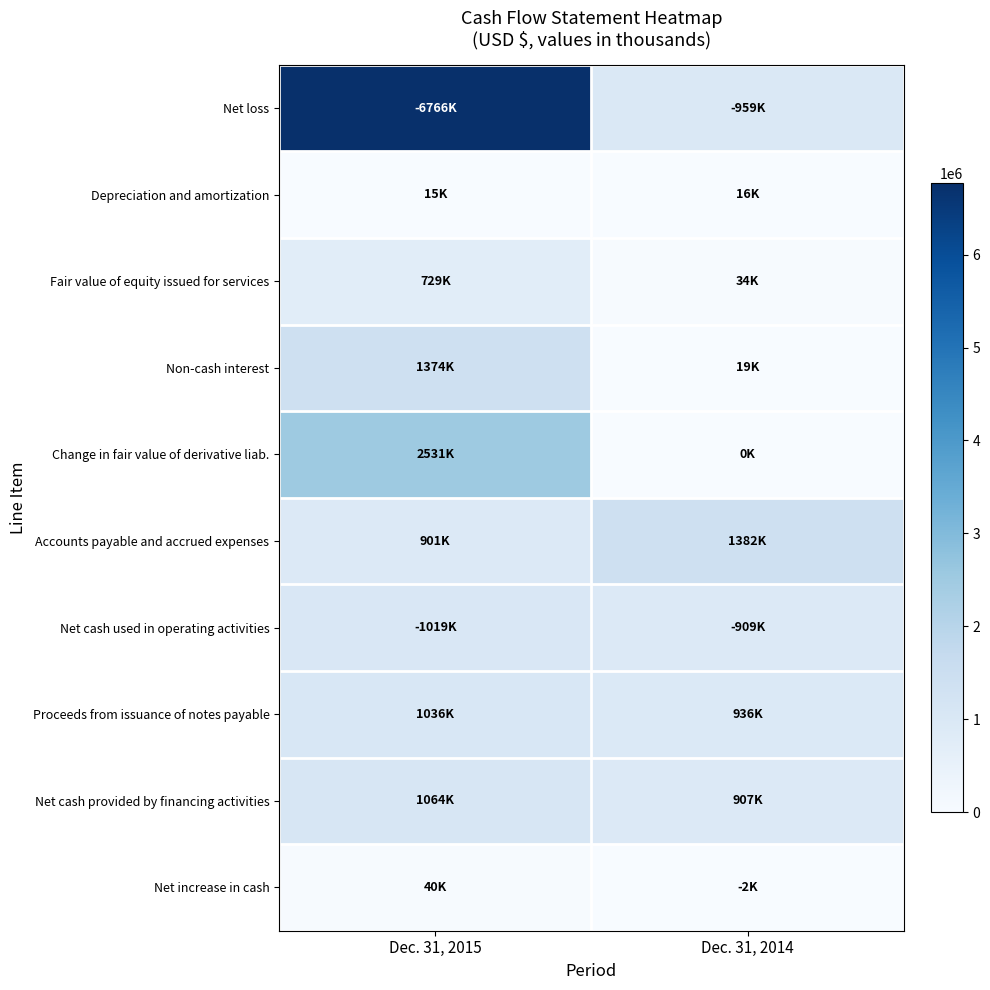

How many distinct data groups are displayed?

10